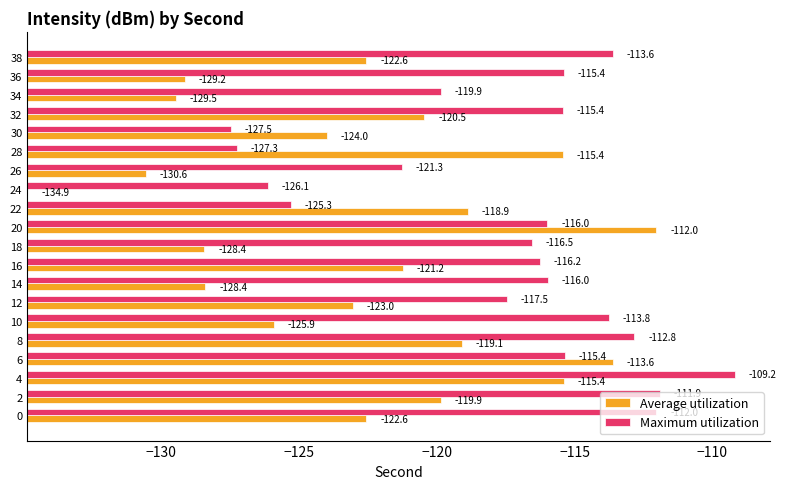

True or false: Average utilization has a value of 25.4 at 2.

False